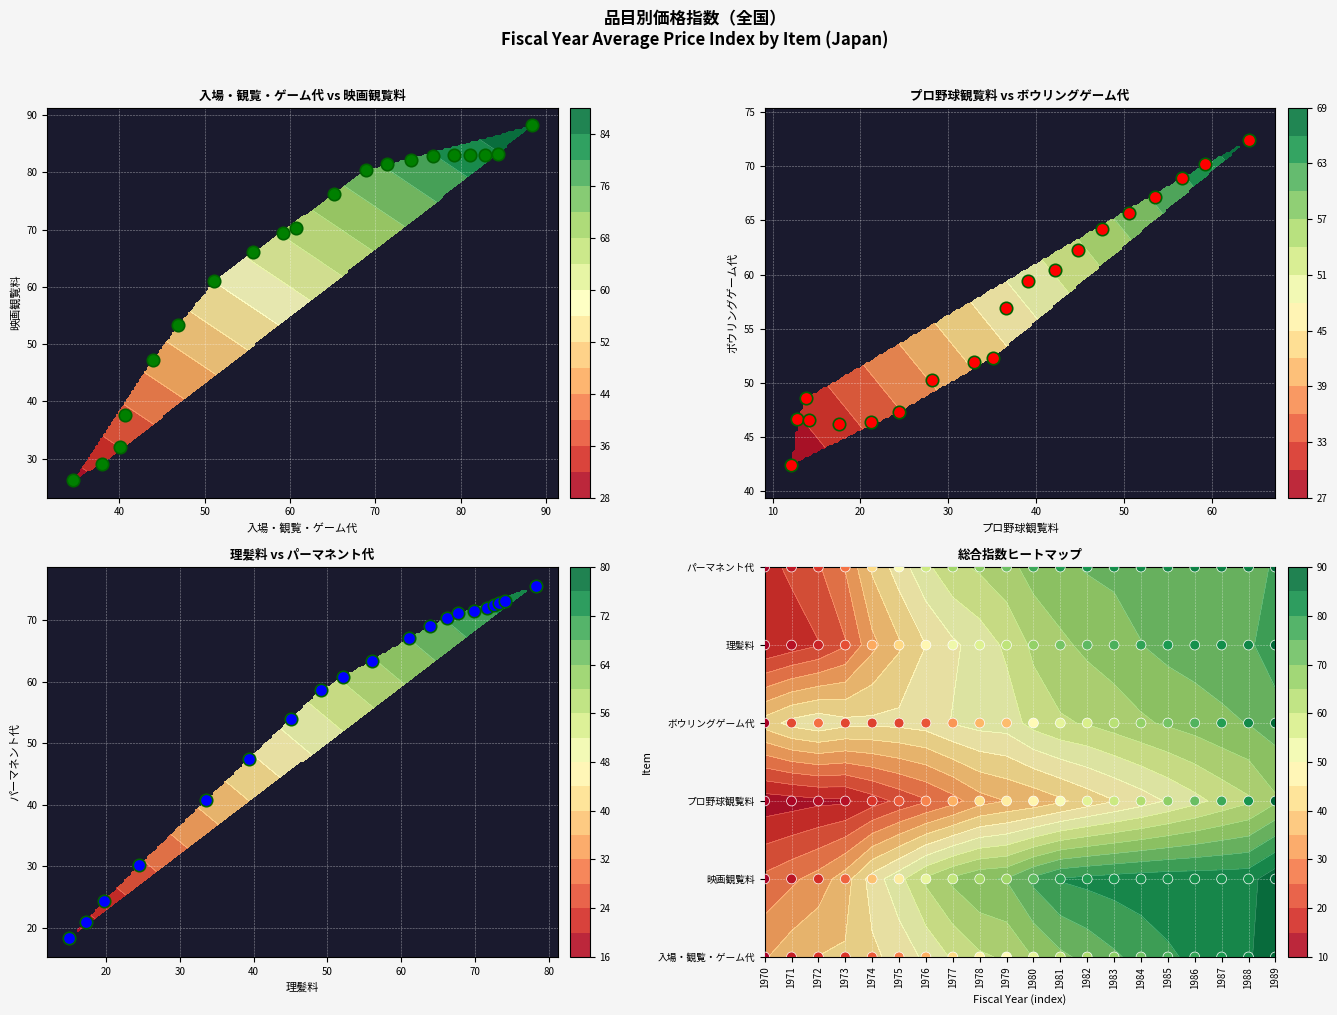

What is the approximate value of プロ野球観覧料 at 1972?

2.0